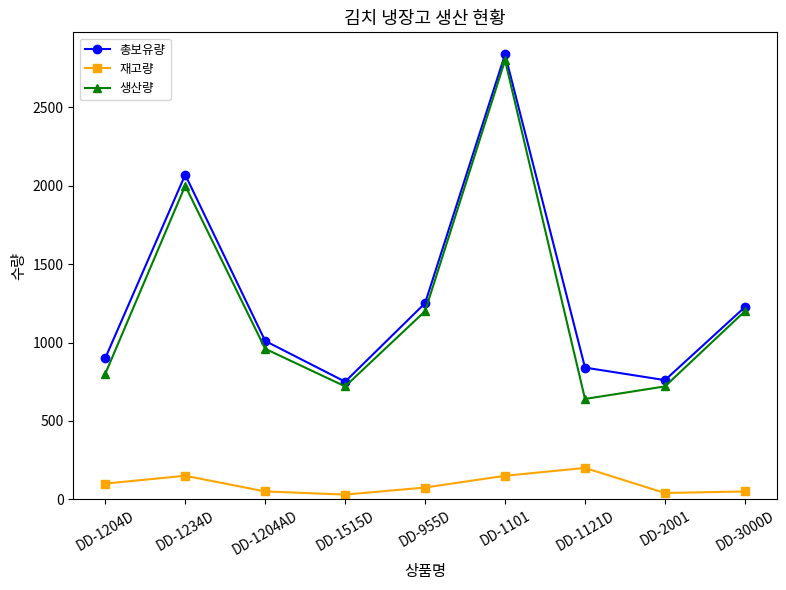

Which category has the highest value in the 총보유량 series?

DD-1101